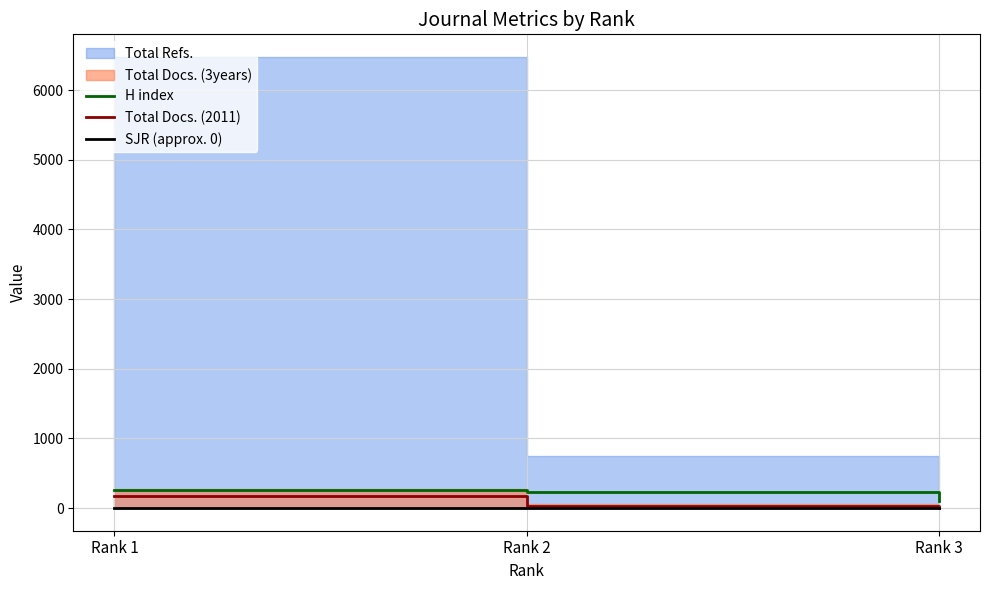

True or false: H index has a value of 227 at Rank 2.

True